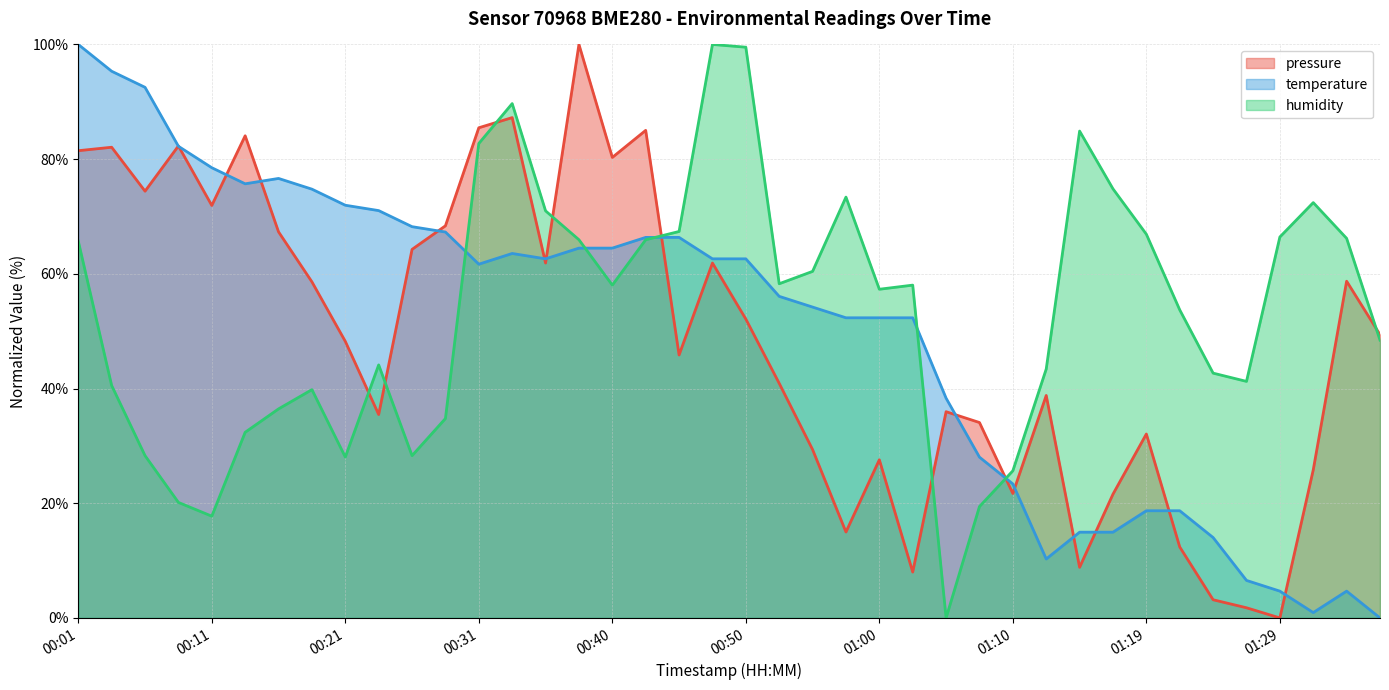

Reading left to right, transcribe all the data shown in this chart.

pressure: 81.5	82.1	74.4	82.3	71.9	84.1	67.3	58.6	48.2	35.5	64.3	68.4	85.5	87.2	61.9	100.0	80.3	85.0	45.8	61.9	52.1	40.9	29.4	15.0	27.6	8.0	36.0	34.1	21.7	38.8	8.8	21.6	32.1	12.4	3.2	1.8	0.0	25.8	58.7	49.4
temperature: 100.0	95.3	92.5	82.2	78.5	75.7	76.6	74.8	72.0	71.0	68.2	67.3	61.7	63.6	62.6	64.5	64.5	66.4	66.4	62.6	62.6	56.1	54.2	52.3	52.3	52.3	38.3	28.0	23.4	10.3	15.0	15.0	18.7	18.7	14.0	6.5	4.7	0.9	4.7	0.0
humidity: 65.7	40.5	28.3	20.1	17.7	32.4	36.5	39.8	28.1	44.1	28.3	34.8	82.7	89.7	71.0	65.9	58.0	65.9	67.4	100.0	99.5	58.3	60.4	73.4	57.3	58.0	0.0	19.4	25.7	43.4	84.9	74.8	66.9	53.7	42.7	41.2	66.4	72.4	66.2	48.4